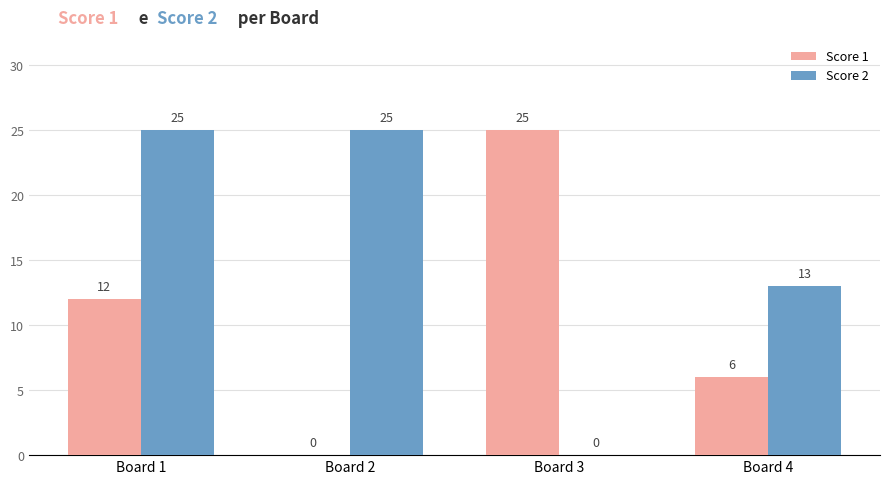

At which category is the sum across all series the highest?

Board 1